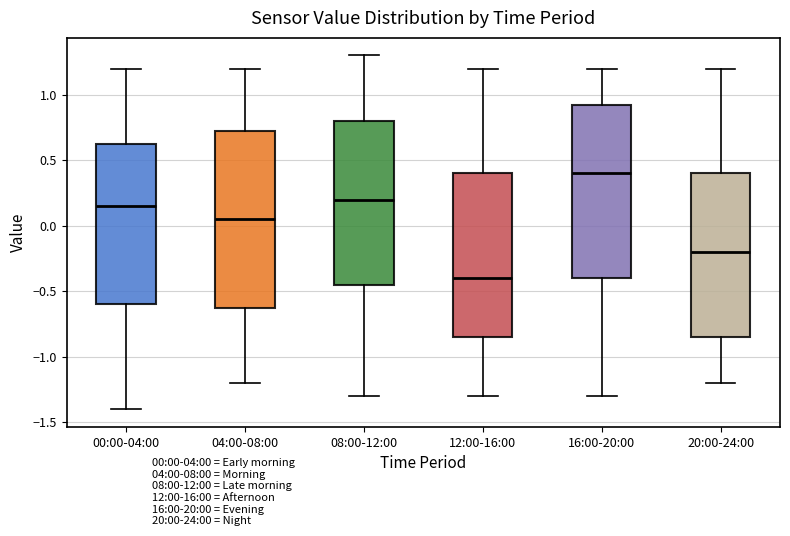

Where does the median line of the box for 12:00-16:00 sit on the y-axis? The values are not printed on the chart, so give them approximately, as read against the axis.

-0.40